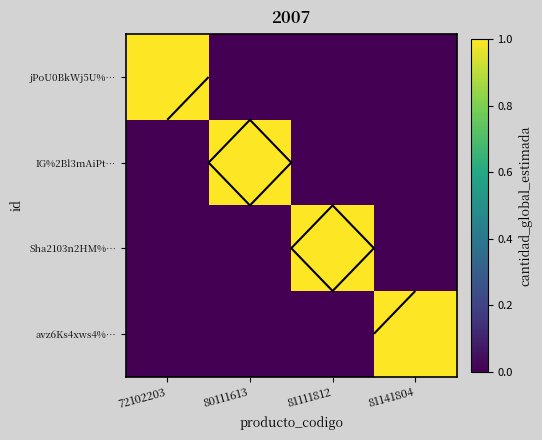

Count the number of categories in the chart.

4